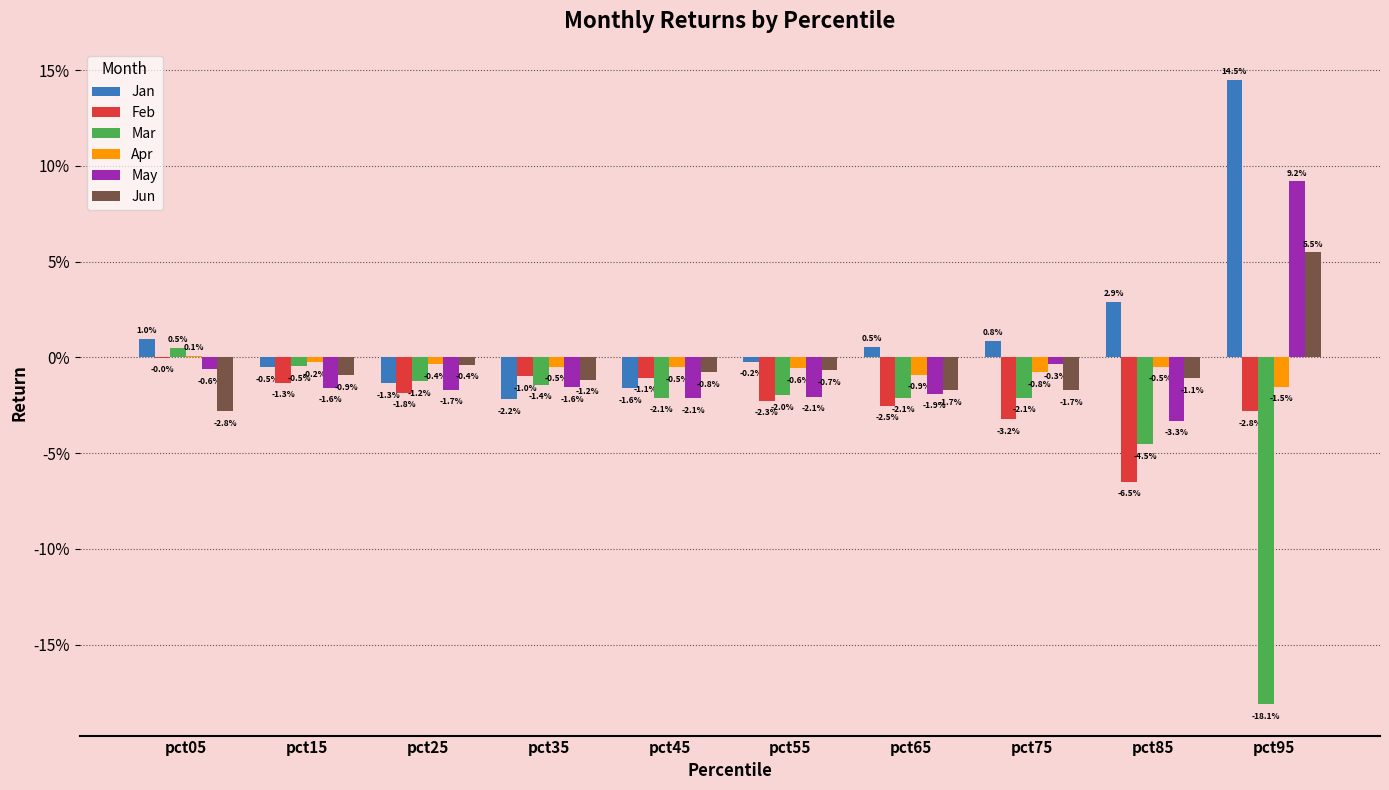

Which series has the largest range (max minus min)?

Mar